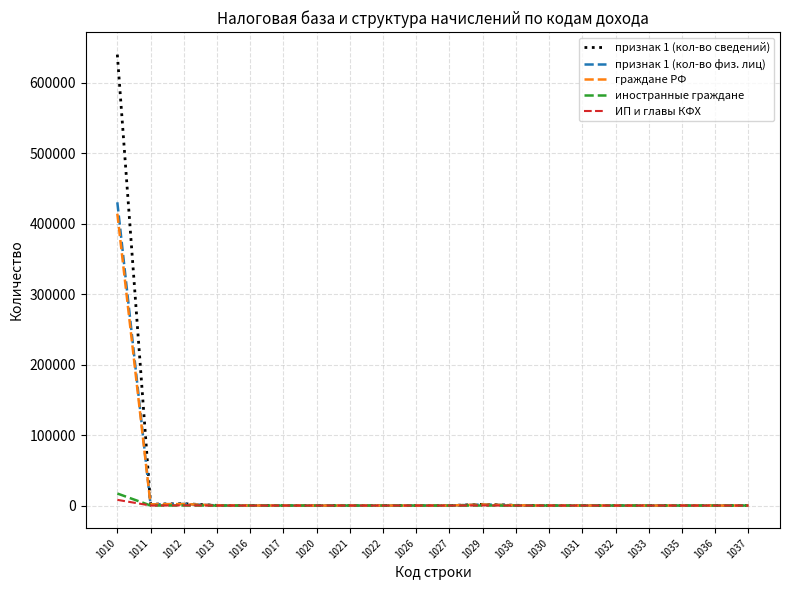

Which series has the largest range (max minus min)?

признак 1 (кол-во сведений)